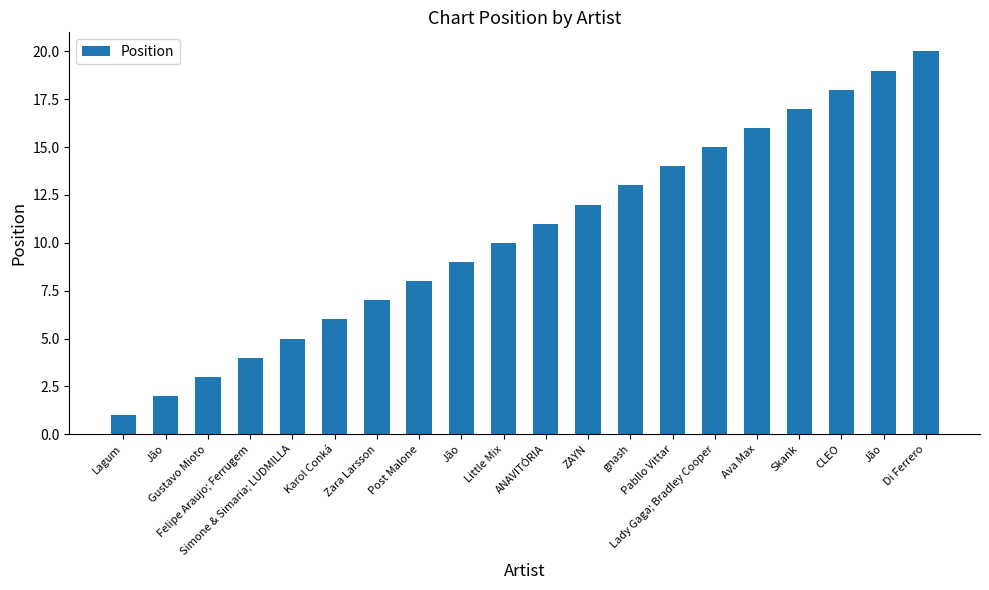

Reading left to right, list all the values displayed in this chart.

Lagum=1	Jão=2	Gustavo Mioto=3	Felipe Araujo; Ferrugem=4	Simone & Simaria; LUDMILLA=5	Karol Conká=6	Zara Larsson=7	Post Malone=8	Jão=9	Little Mix=10	ANAVITÓRIA=11	ZAYN=12	gnash=13	Pabllo Vittar=14	Lady Gaga; Bradley Cooper=15	Ava Max=16	Skank=17	CLEO=18	Jão=19	Di Ferrero=20